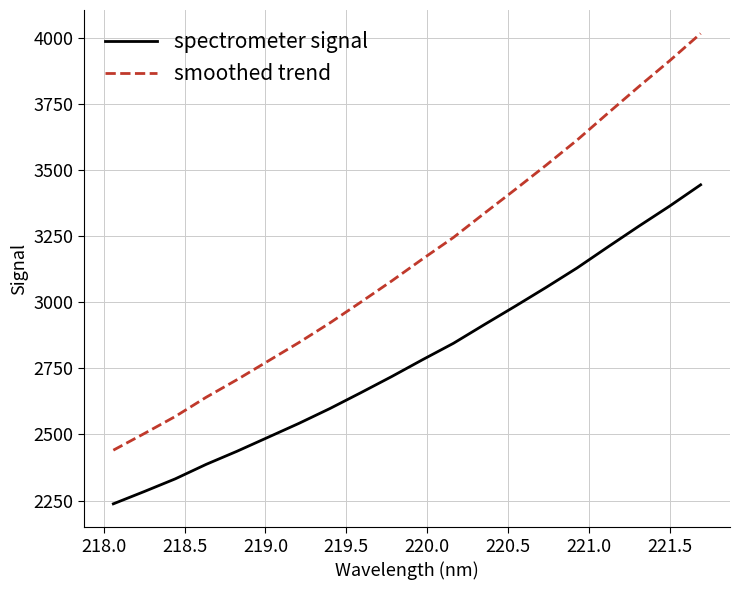

Rank the series by their average value, from highest to lowest.

smoothed trend, spectrometer signal